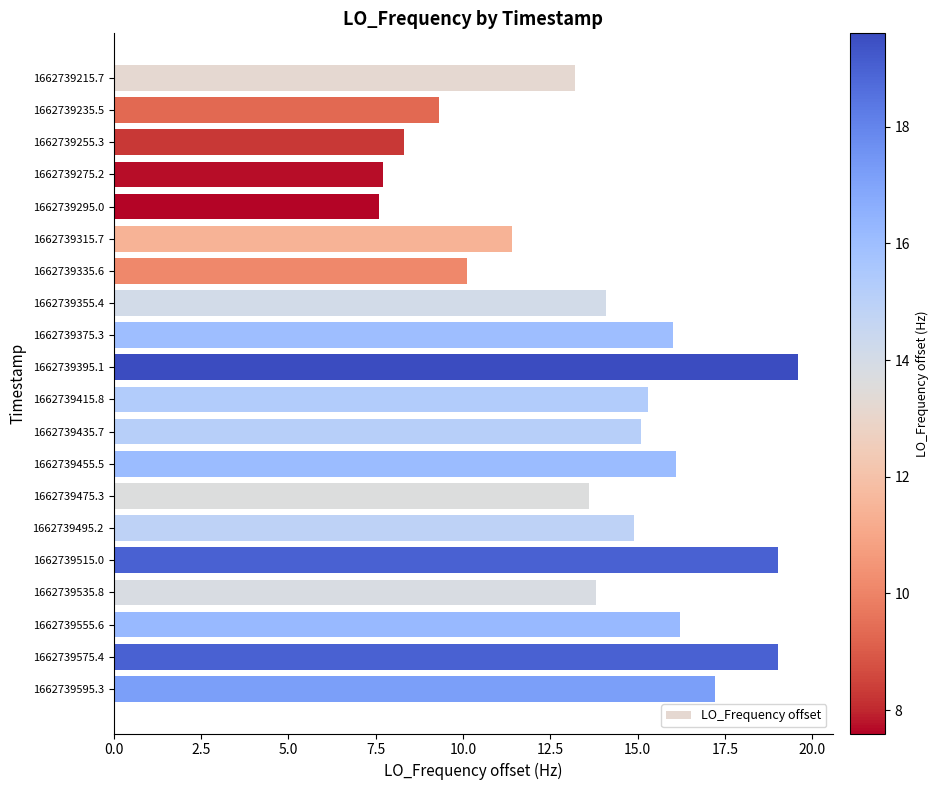

The value at 1662739415.8 is 10.5. True or false?

False